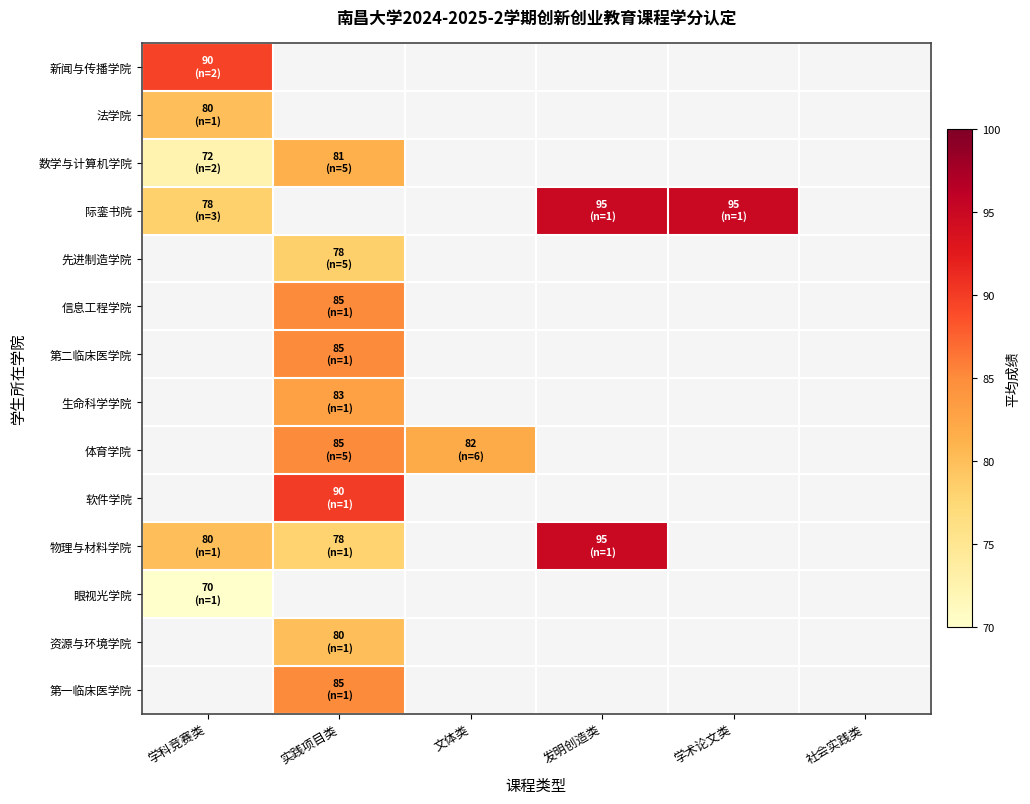

At 社会实践类, list the series in order from smallest to largest.

新闻与传播学院, 法学院, 数学与计算机学院, 际銮书院, 先进制造学院, 信息工程学院, 第二临床医学院, 生命科学学院, 体育学院, 软件学院, 物理与材料学院, 眼视光学院, 资源与环境学院, 第一临床医学院